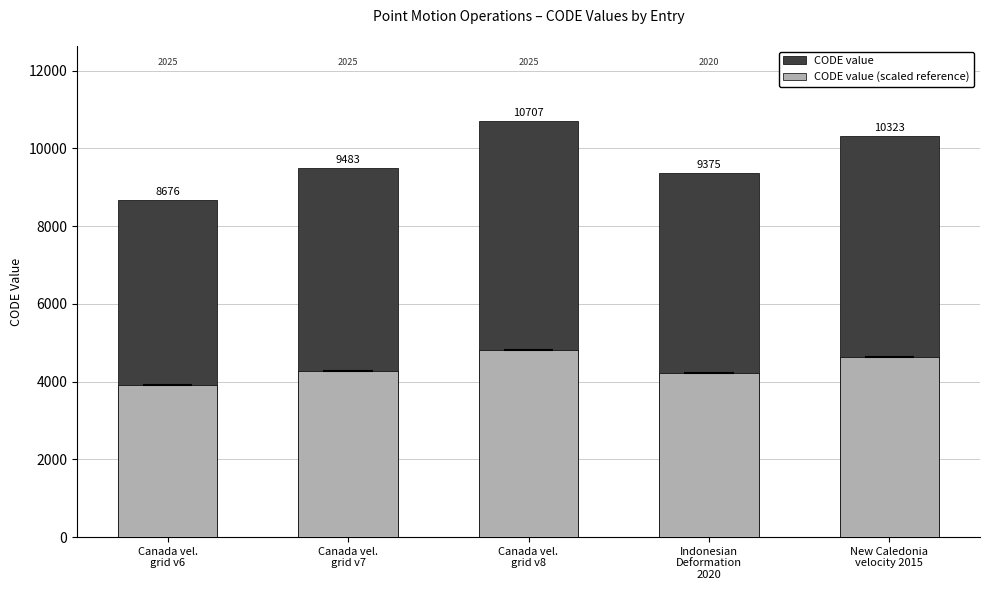

Which label corresponds to the smallest value in the chart?

Canada vel.
grid v6